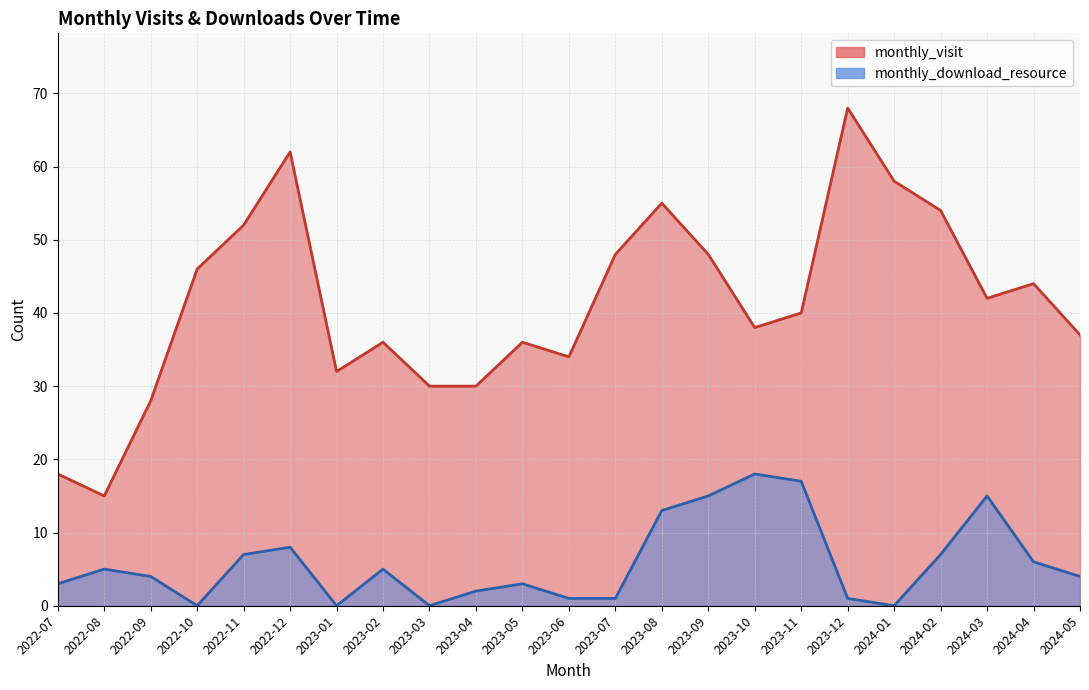

True or false: monthly_download_resource has more than 0 points higher than both neighbors.

True